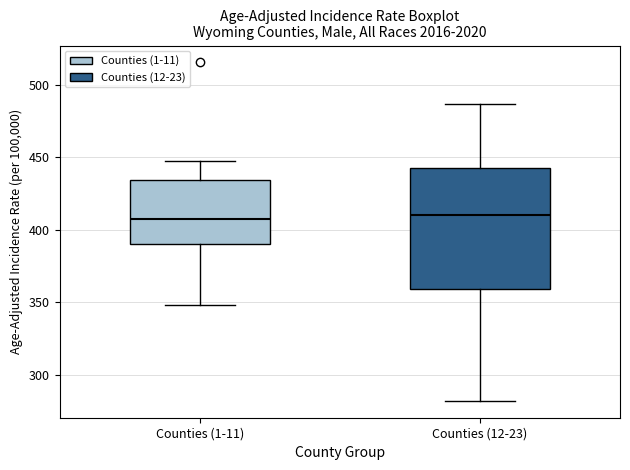

Which box is the tallest, from its lower edge to its upper edge?

Counties (12-23)